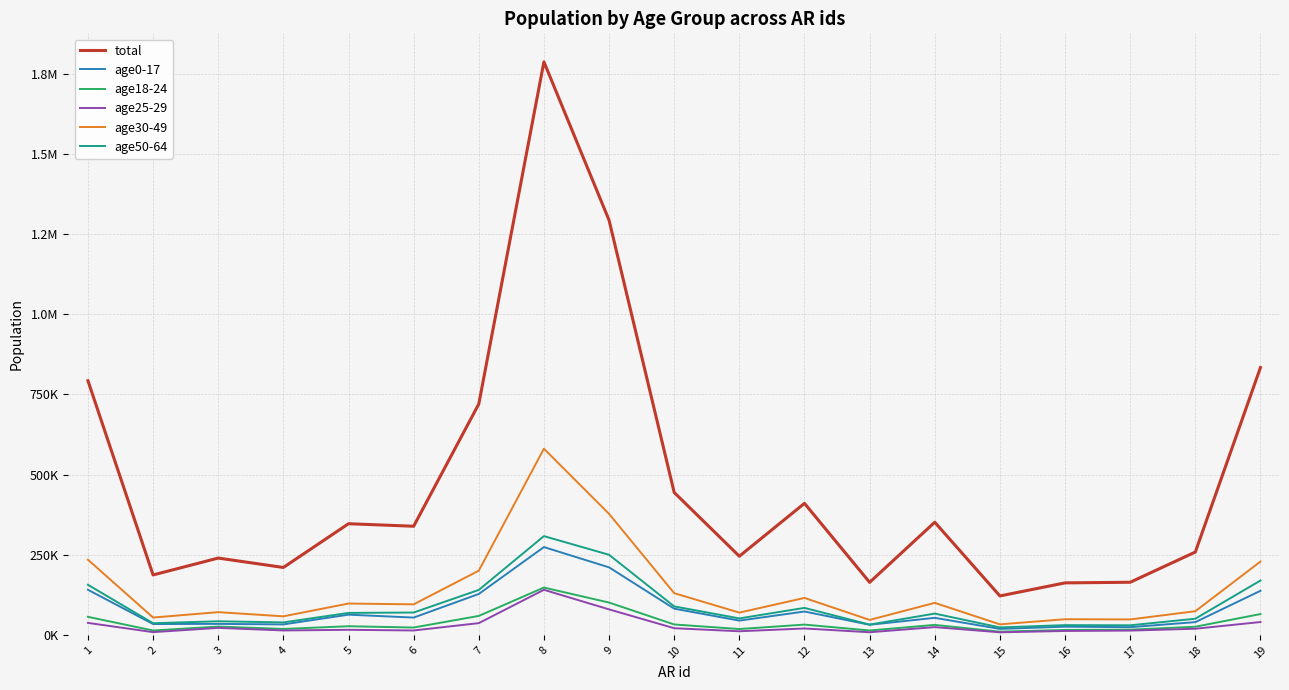

What are all the series names shown in the legend?

total, age0-17, age18-24, age25-29, age30-49, age50-64